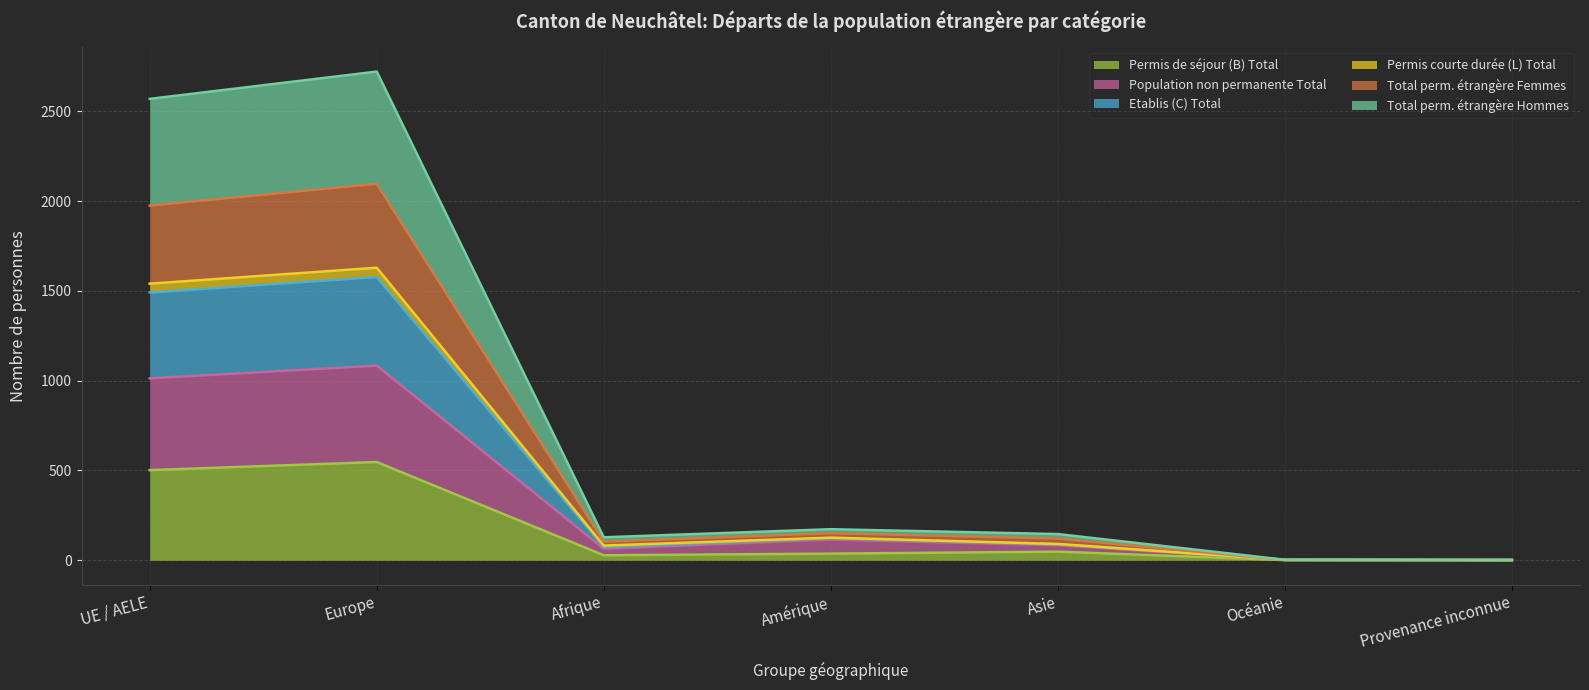

What is the minimum value for Etablis (C) Total?

2